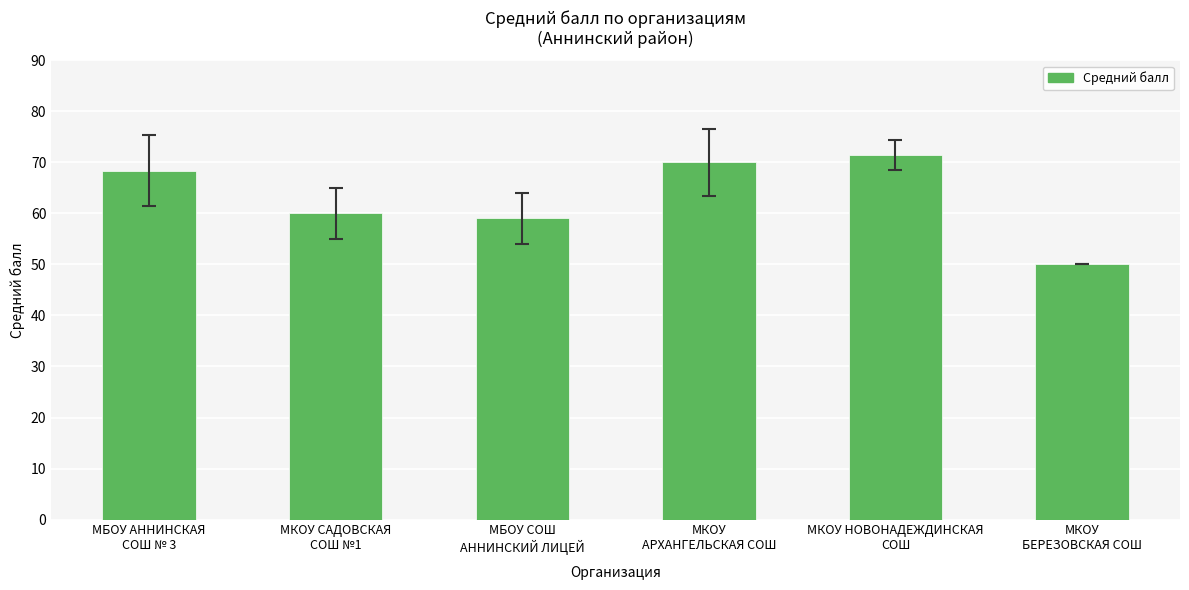

What is the sum of all values?

378.9